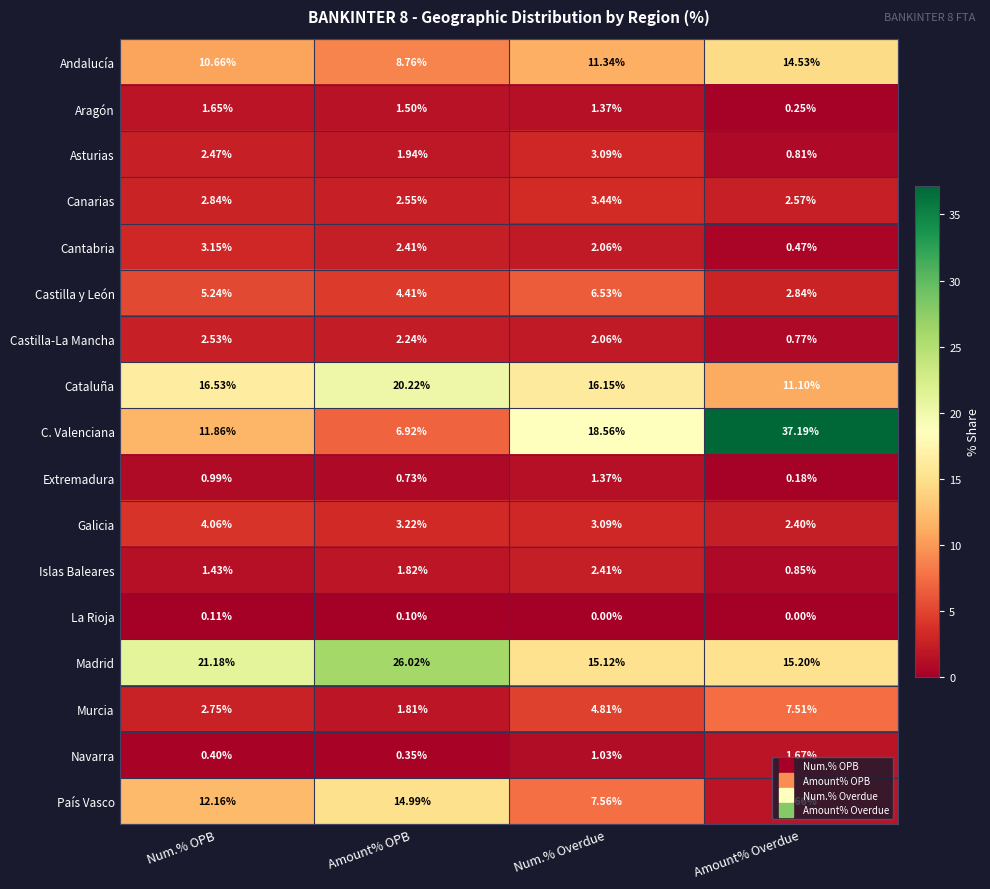

List the series in order of their peak value, lowest first.

La Rioja, Extremadura, Aragón, Navarra, Islas Baleares, Castilla-La Mancha, Asturias, Cantabria, Canarias, Galicia, Castilla y León, Murcia, Andalucía, País Vasco, Cataluña, Madrid, C. Valenciana